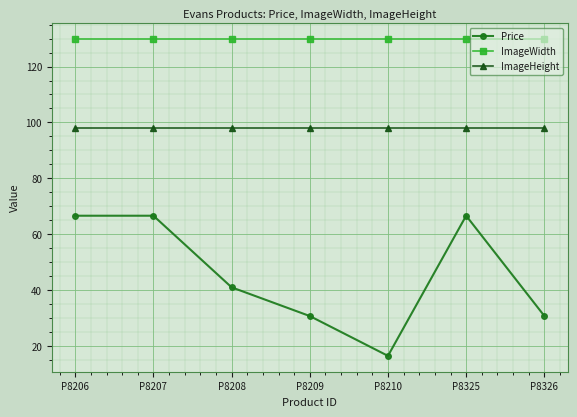

Rank the series by their maximum value, from highest to lowest.

ImageWidth, ImageHeight, Price